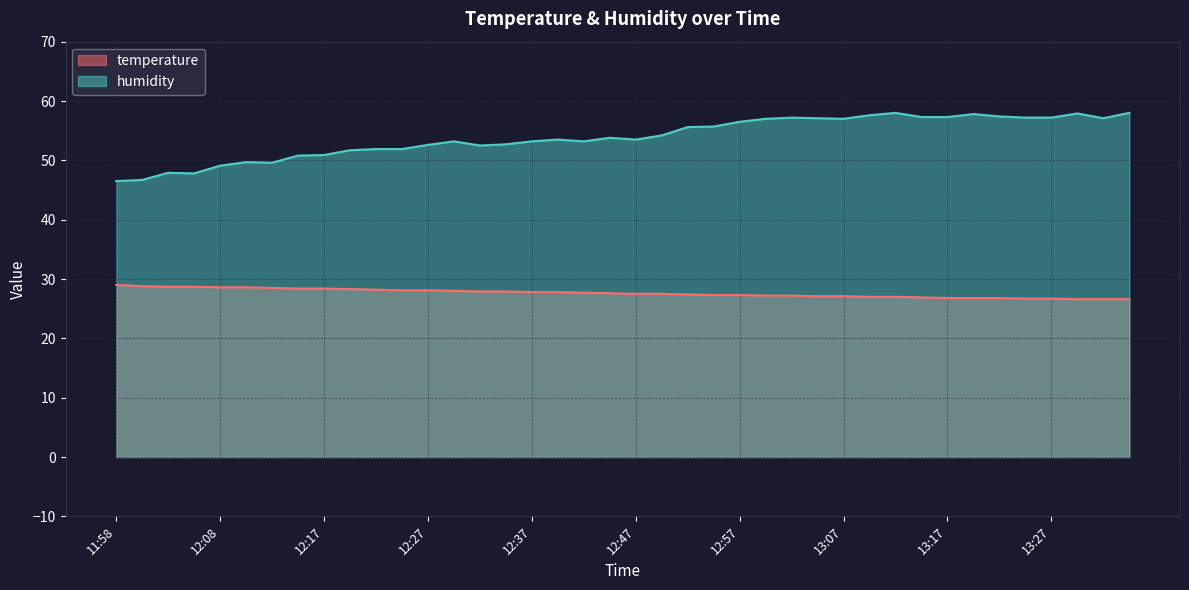

What is the total value across all series at 12:50?

81.7